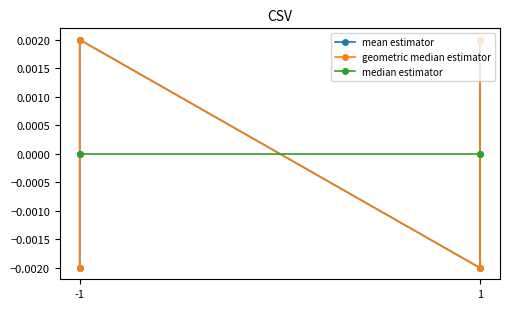

True or false: mean estimator and geometric median estimator cross at least once.

True